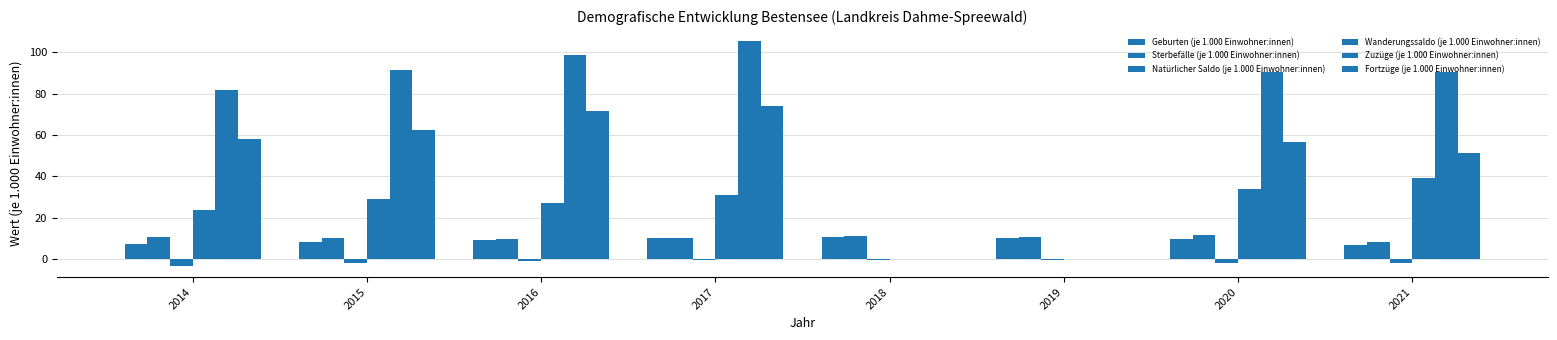

How many distinct data groups are displayed?

6